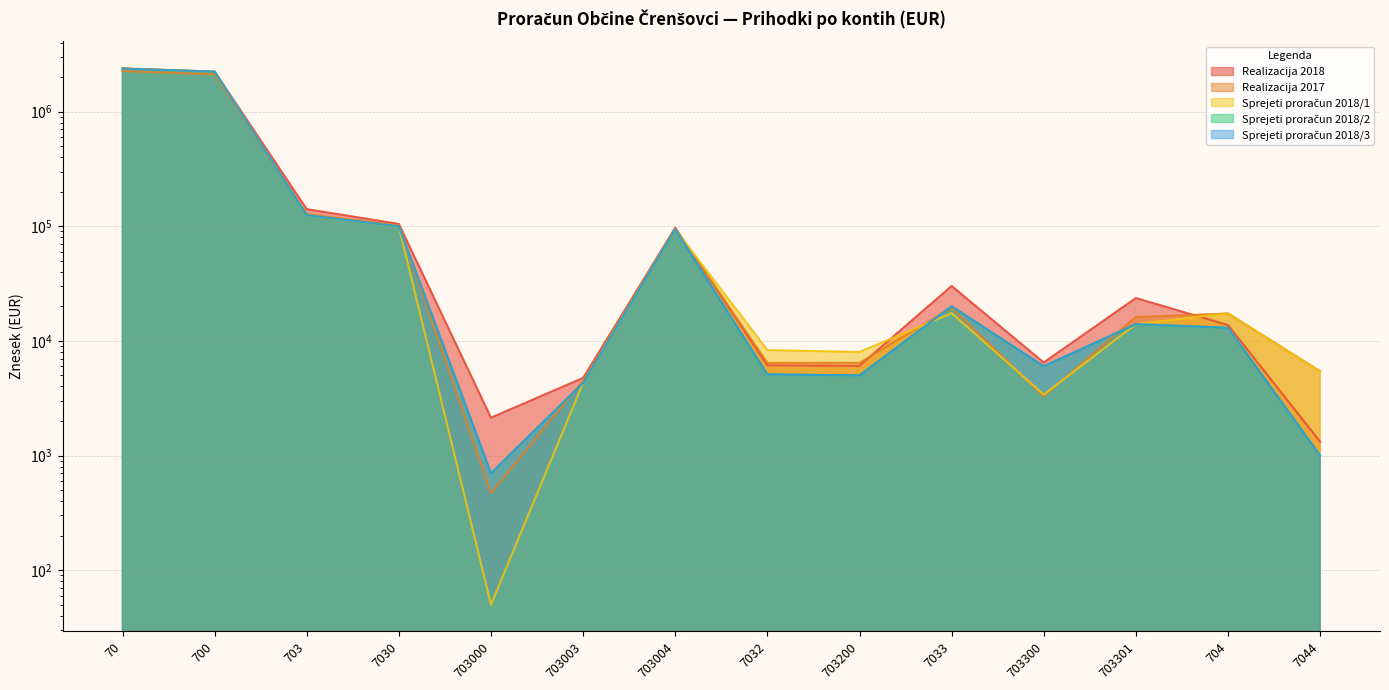

Rank the series by their maximum value, from highest to lowest.

Realizacija 2018, Sprejeti proračun 2018/1, Sprejeti proračun 2018/2, Sprejeti proračun 2018/3, Realizacija 2017